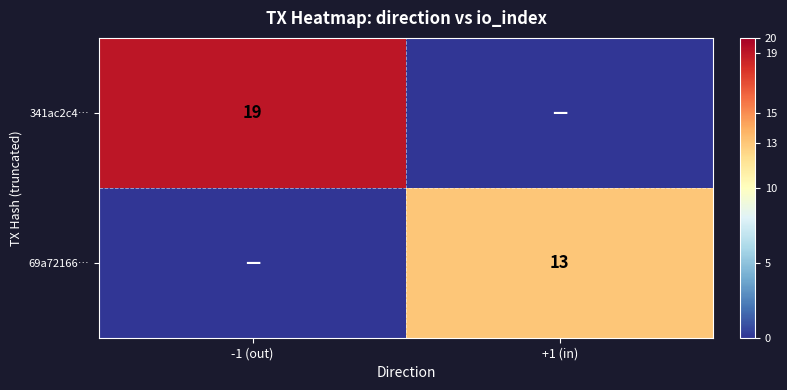

At which category is the sum across all series the highest?

-1 (out)